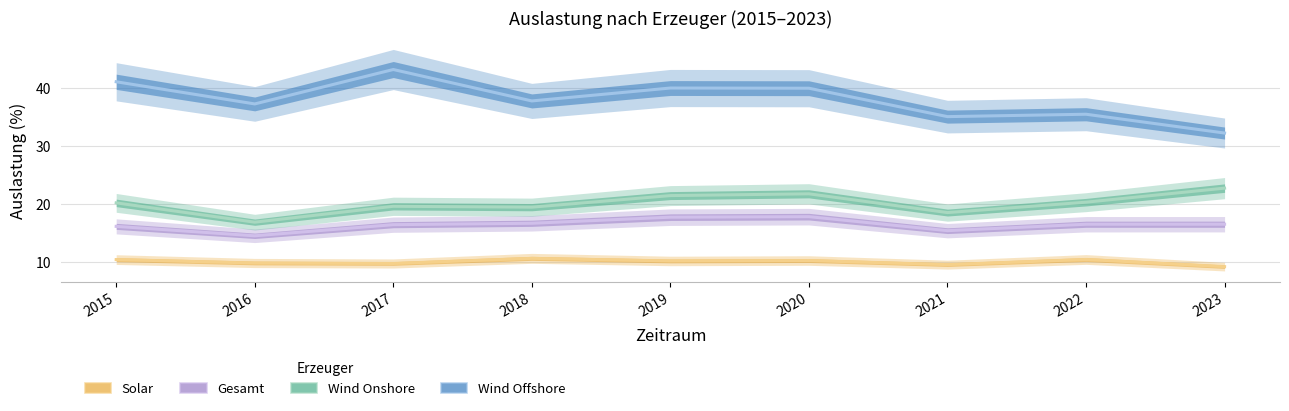

The value of Gesamt at 2018 is 16.7. True or false?

True